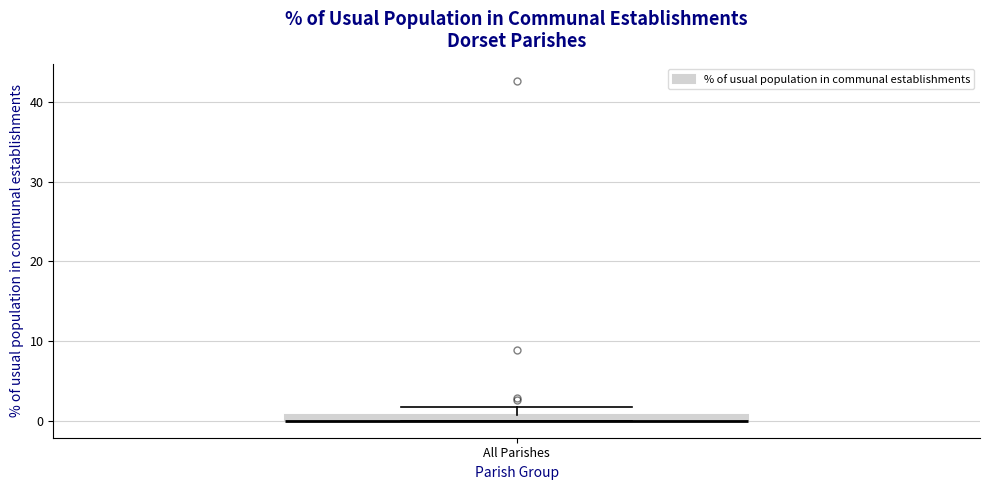

Where is the upper edge of the box for All Parishes on the y-axis? The values are not printed on the chart, so give them approximately, as read against the axis.

1